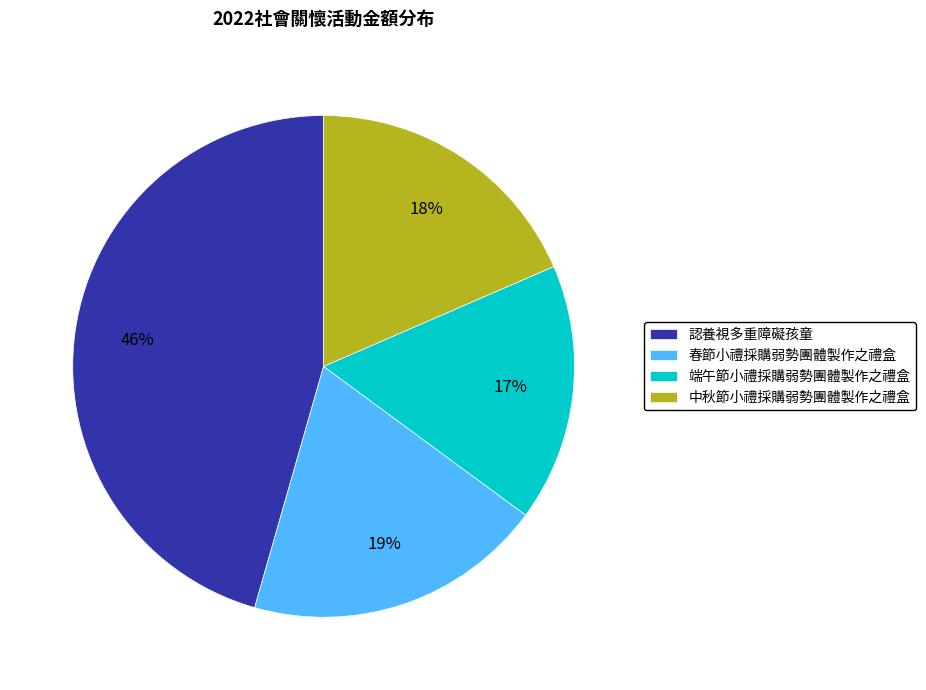

Do 認養視多重障礙孩童 and 中秋節小禮採購弱勢團體製作之禮盒 together represent more than half of the pie?

Yes